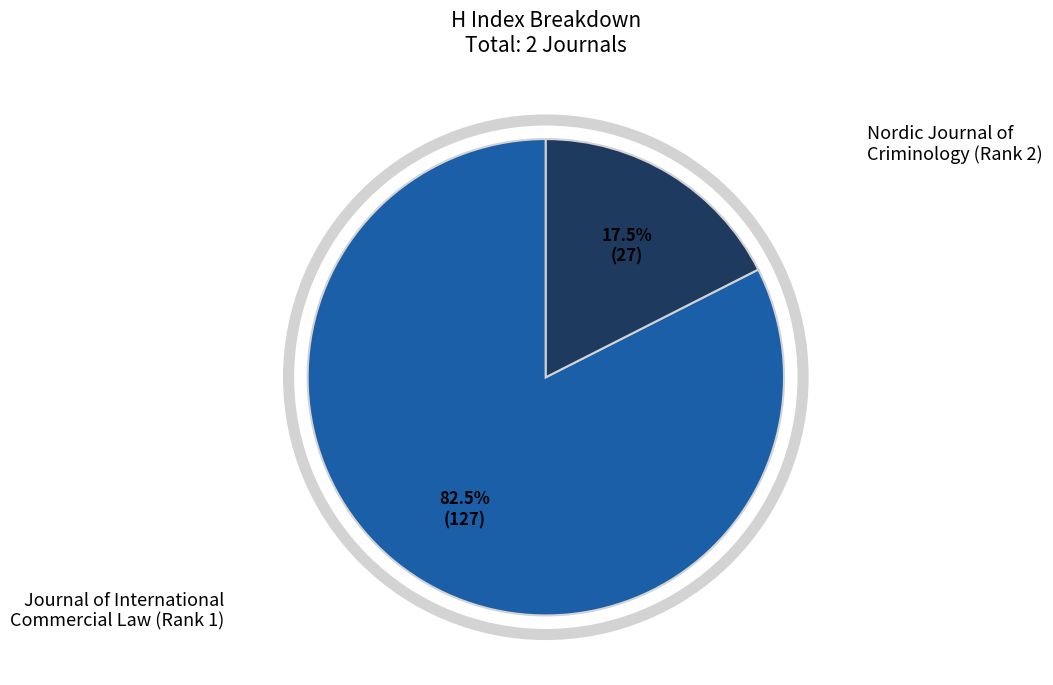

Is there a majority slice in this chart?

Yes